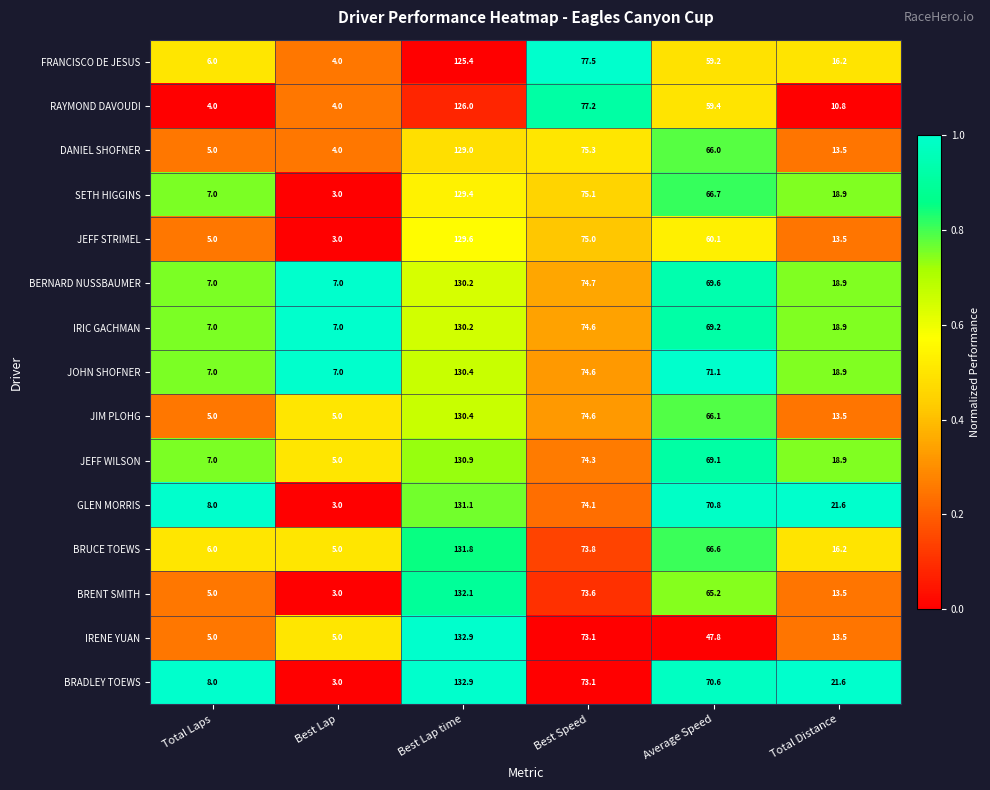

Which series has the largest total across all categories?

BRADLEY TOEWS